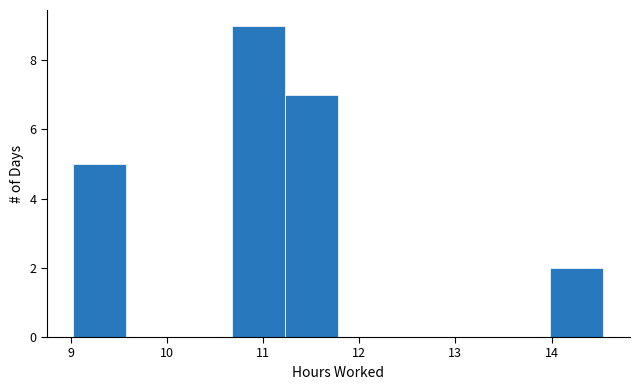

Reading left to right, transcribe this chart: for each bar, give the range it covers on the x-axis and its height. Neither the bar edges nor the heights are printed on the chart, so give them approximately, as read against the axes.

9.0 to 9.6: 5
9.6 to 10.1: 0
10.1 to 10.7: 0
10.7 to 11.2: 9
11.2 to 11.8: 7
11.8 to 12.3: 0
12.3 to 12.9: 0
12.9 to 13.4: 0
13.4 to 14.0: 0
14.0 to 14.5: 2